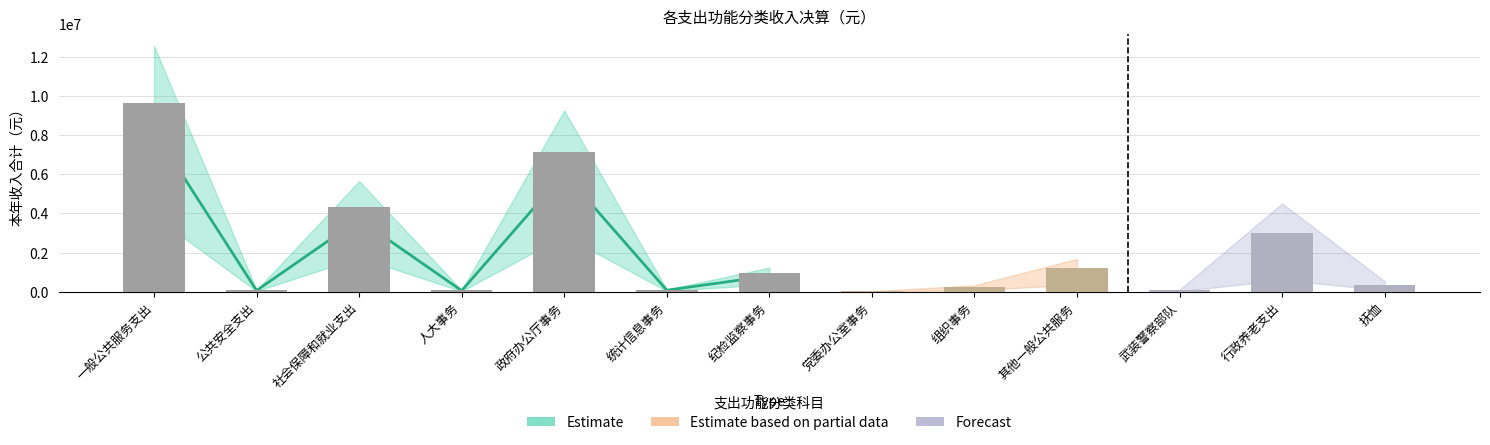

What is the minimum value shown in the chart?

20000.0